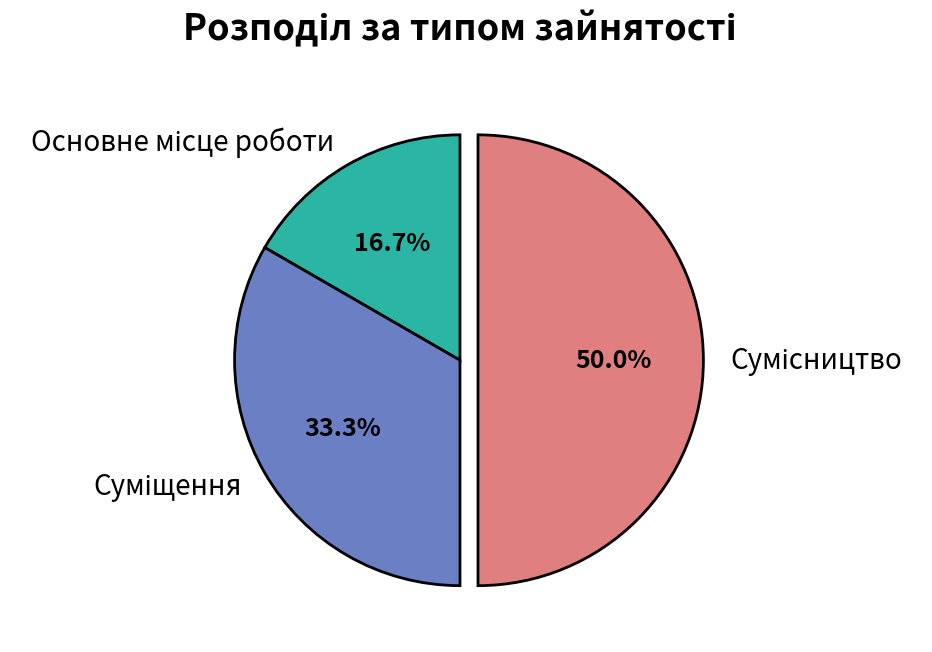

What percentage is NOT represented by Сумісництво?

50.0%